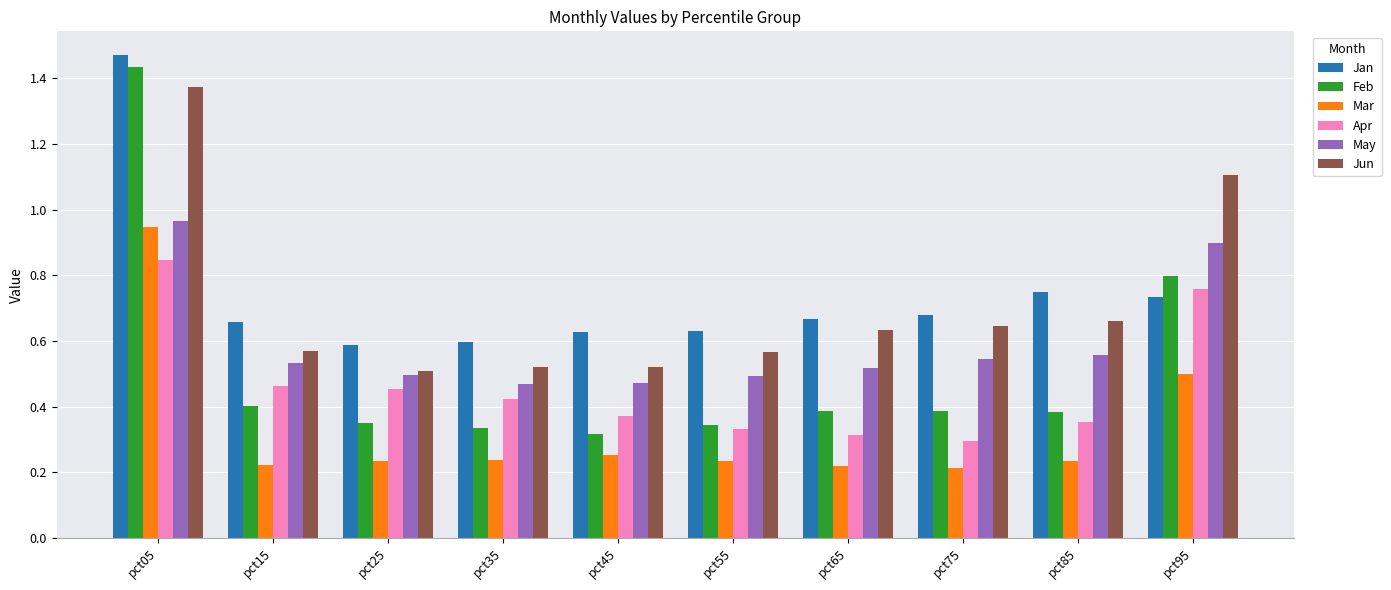

Which category has the highest value across all series?

pct05